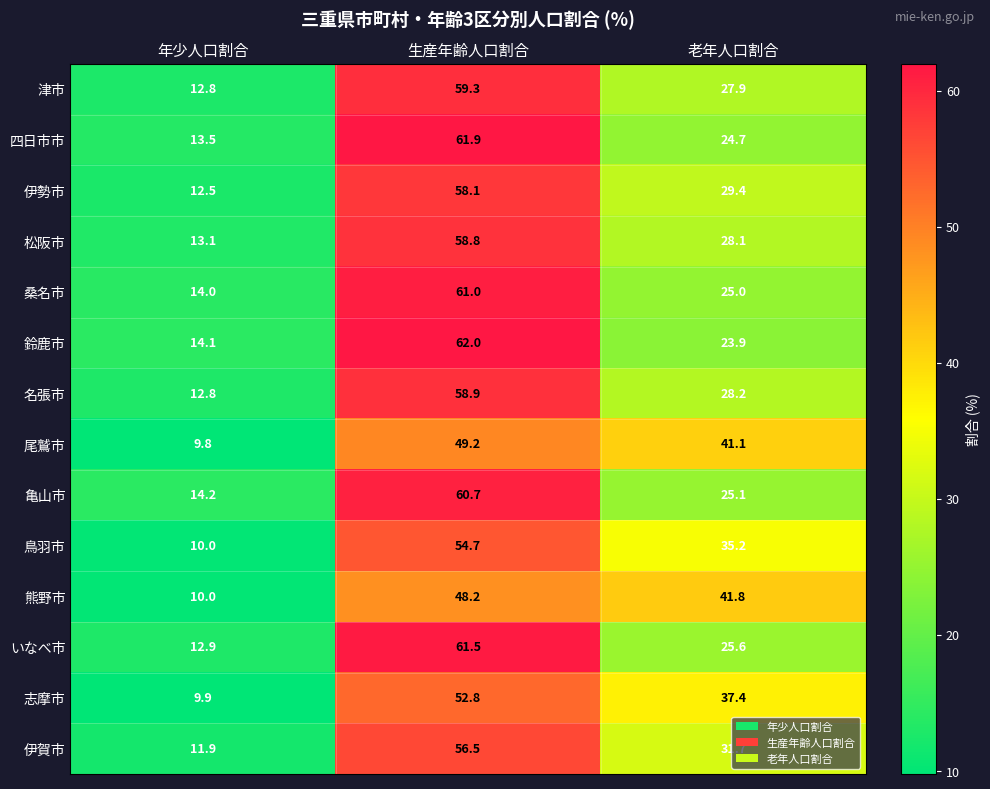

What is the sum of the 志摩市 values at 生産年齢人口割合 and 老年人口割合?

90.2